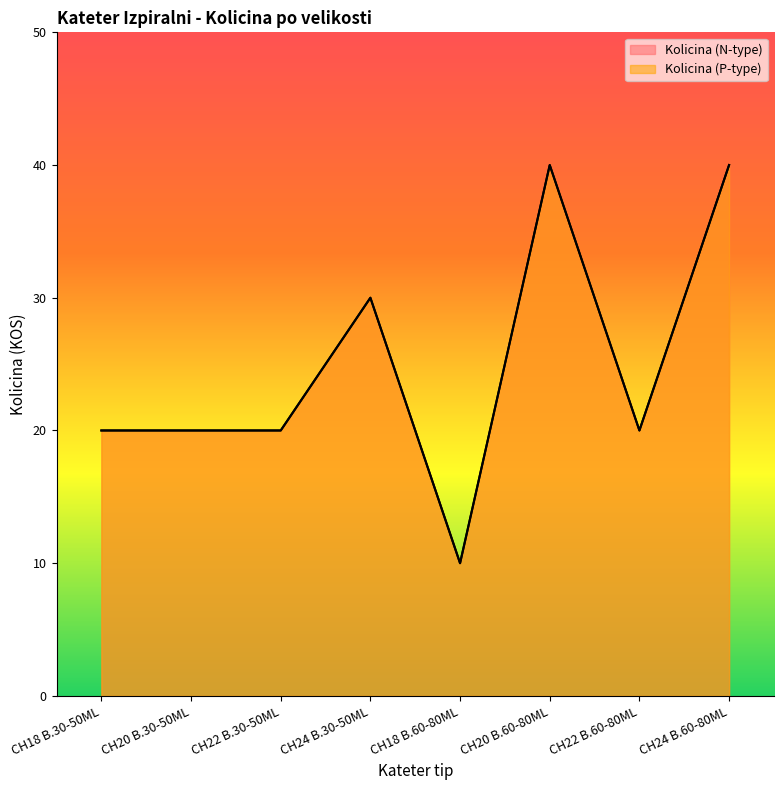

The Kolicina (N-type) series shows 10 at CH18 B.60-80ML. True or false?

True